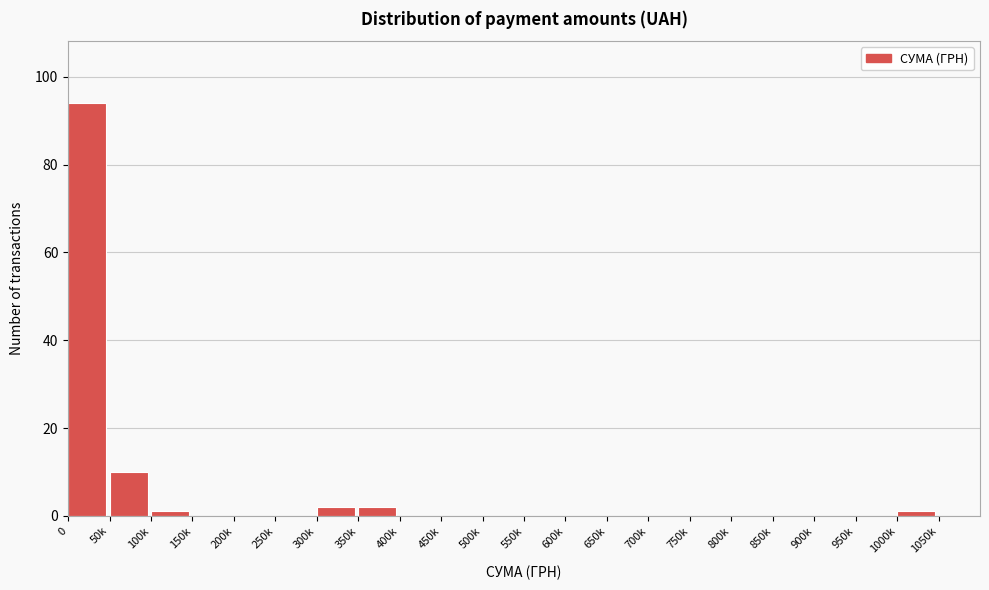

Reading left to right, list all the values displayed in this chart.

0=94	50k=10	100k=1	150k=0	200k=0	250k=0	300k=2	350k=2	400k=0	450k=0	500k=0	550k=0	600k=0	650k=0	700k=0	750k=0	800k=0	850k=0	900k=0	950k=0	1000k=1	1050k=0